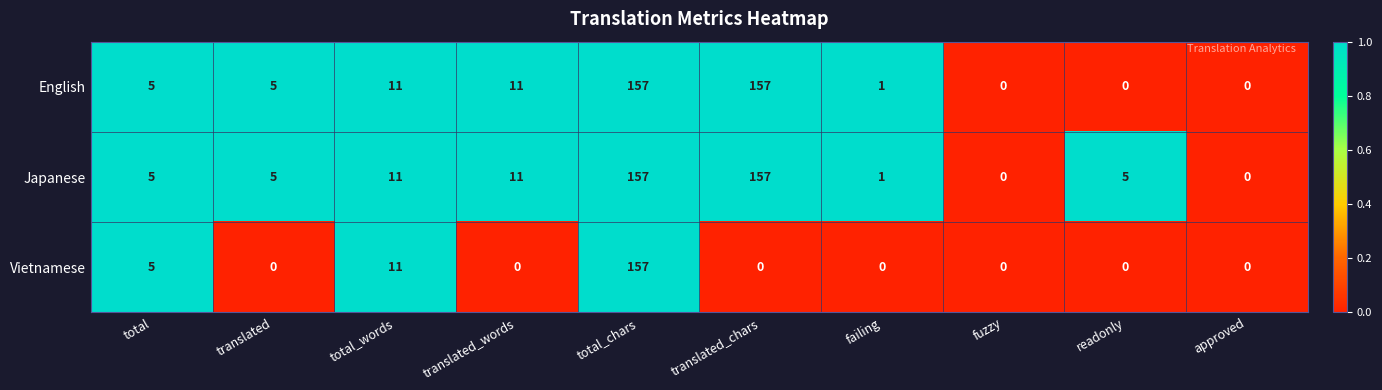

The value of English at translated is 5. True or false?

True